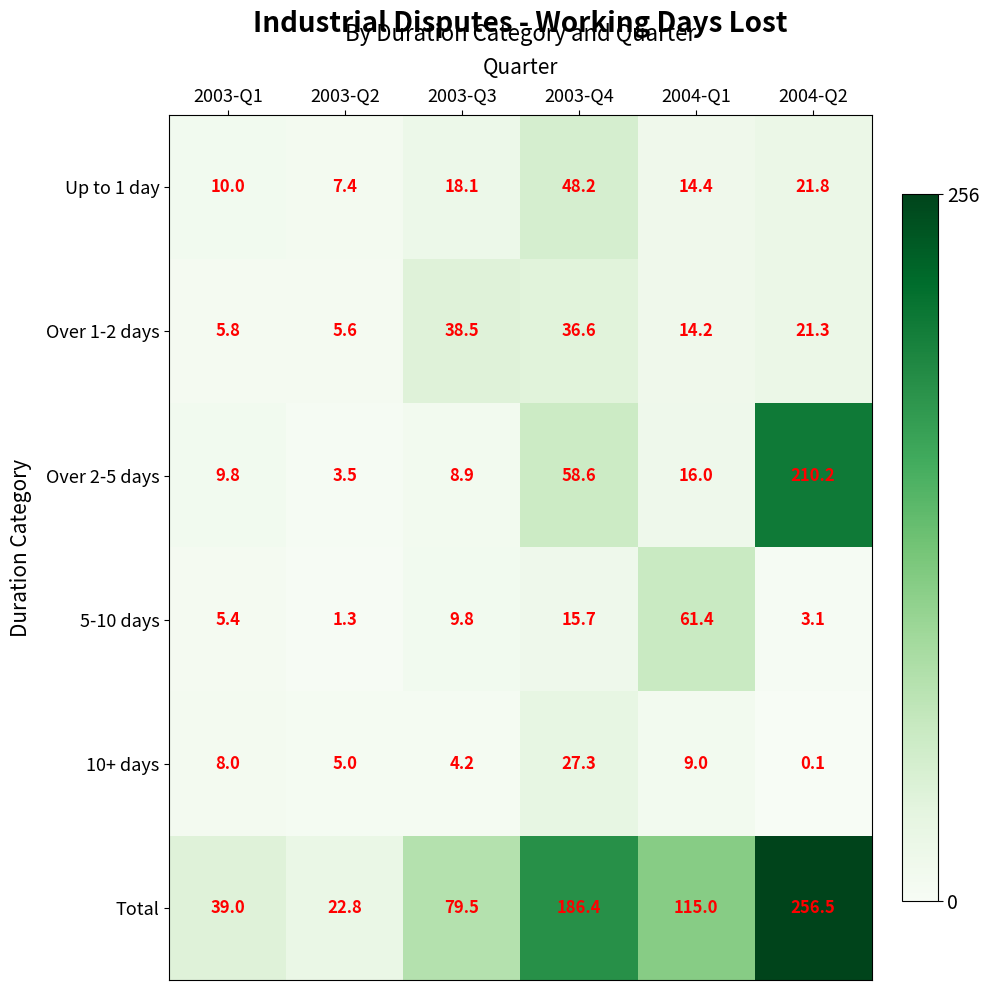

What is the spread (max minus min) of values at 2003-Q4?

170.7